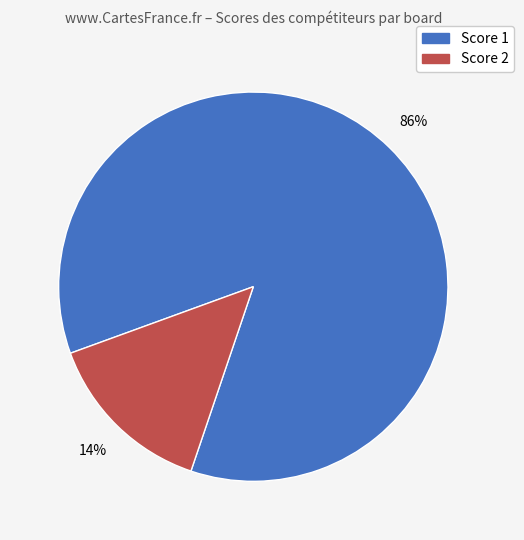

Count the number of slices in the pie.

2